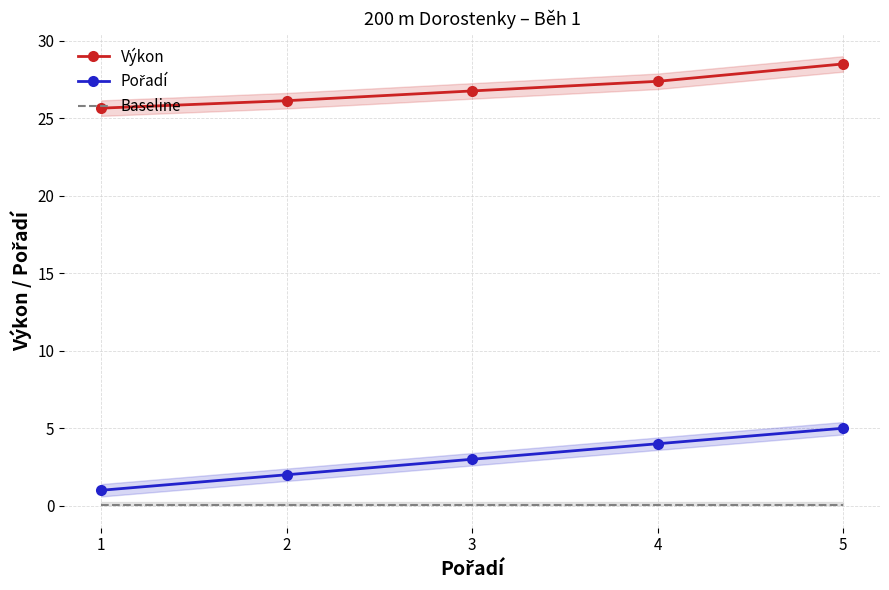

What are all the series names shown in the legend?

Výkon, Pořadí, Baseline